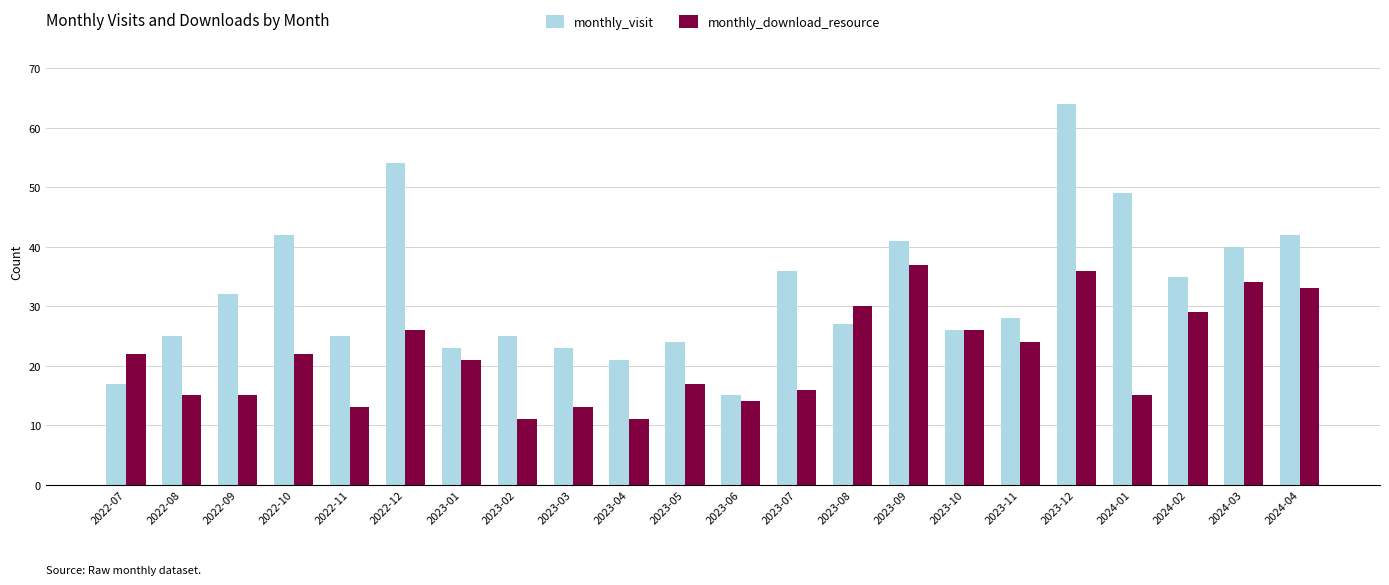

Rank the series by their average value, from highest to lowest.

monthly_visit, monthly_download_resource